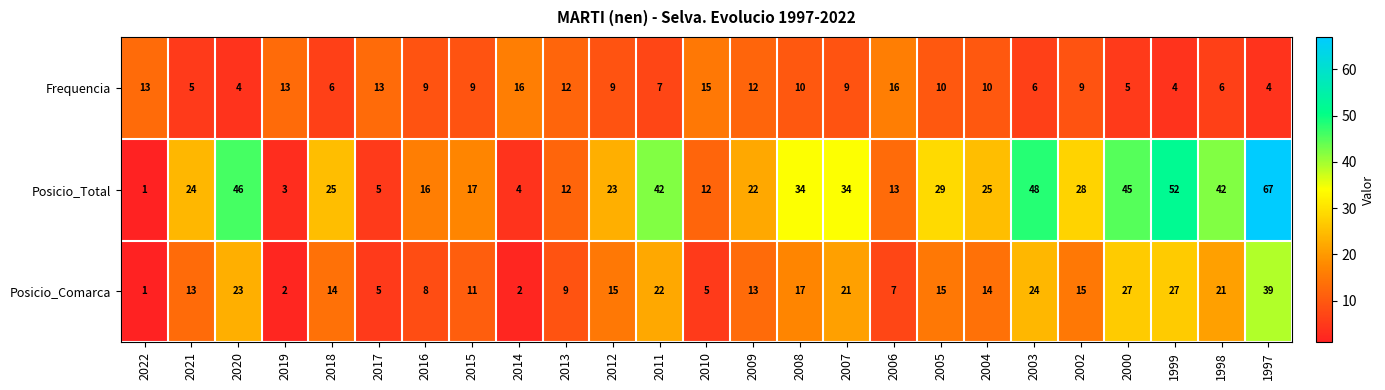

What is the approximate value of Posicio_Comarca at 2008?

17